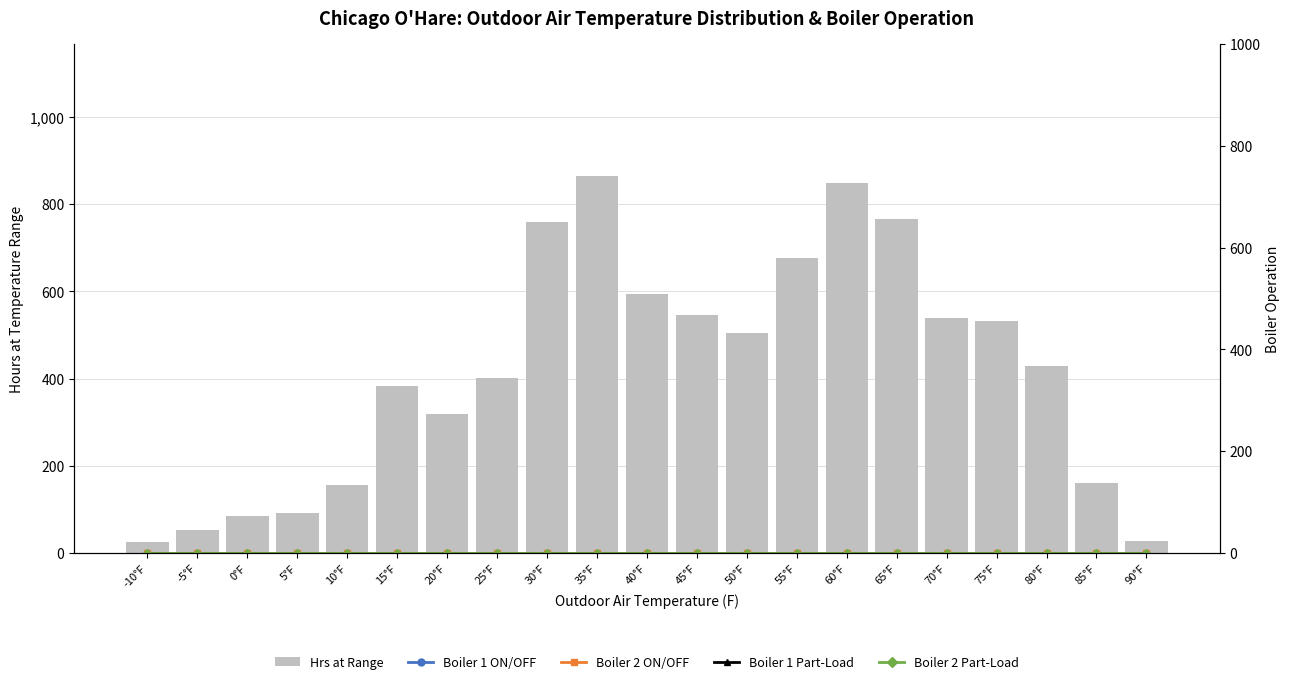

At which category does the chart reach its minimum across all series?

-10°F